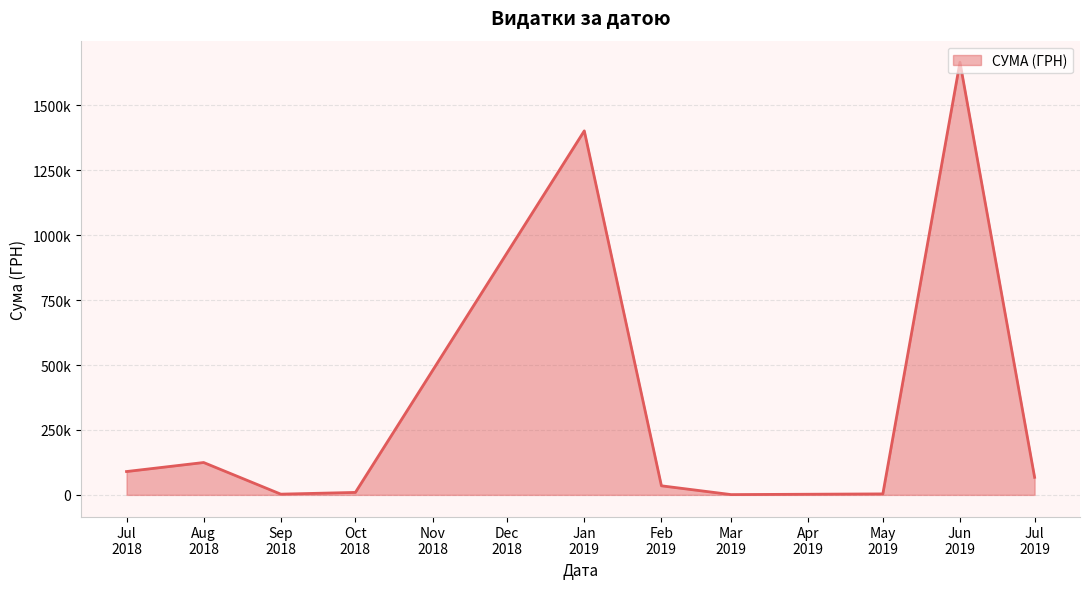

Does the chart have visible grid lines?

Yes